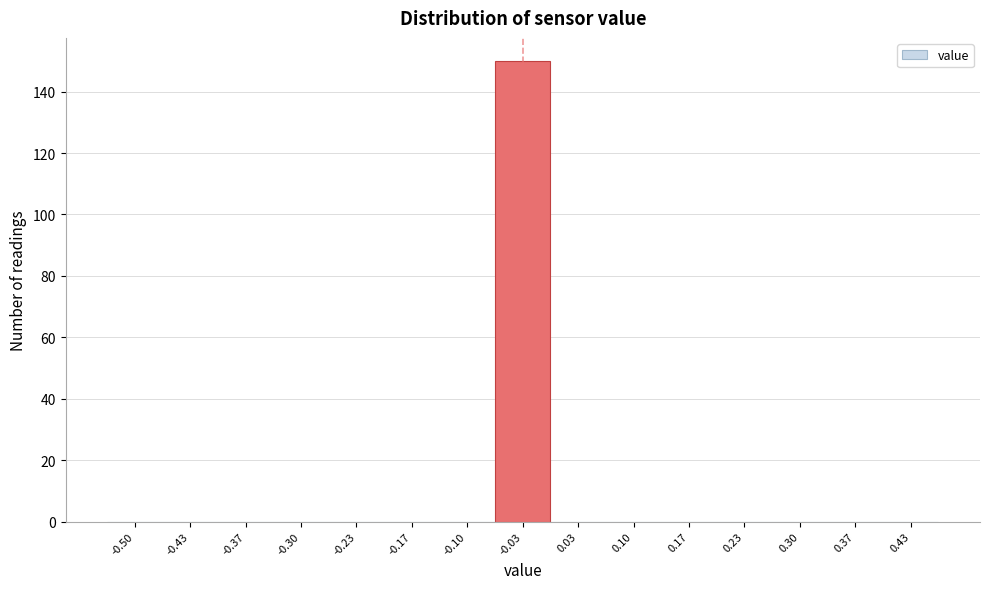

Reading right to left, extract all data points from this chart.

0.43=0	0.37=0	0.30=0	0.23=0	0.17=0	0.10=0	0.03=0	-0.03=150	-0.10=0	-0.17=0	-0.23=0	-0.30=0	-0.37=0	-0.43=0	-0.50=0